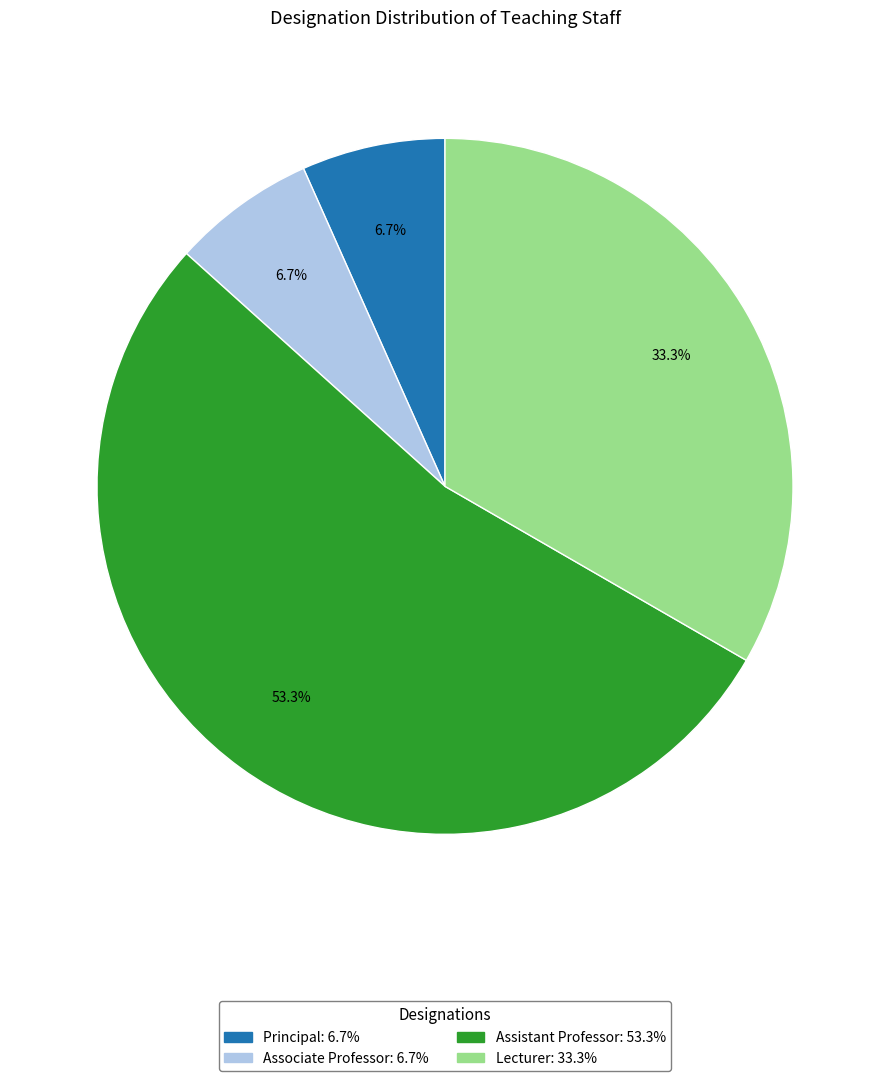

What percentage do Associate Professor and Lecturer together represent?

40.0%